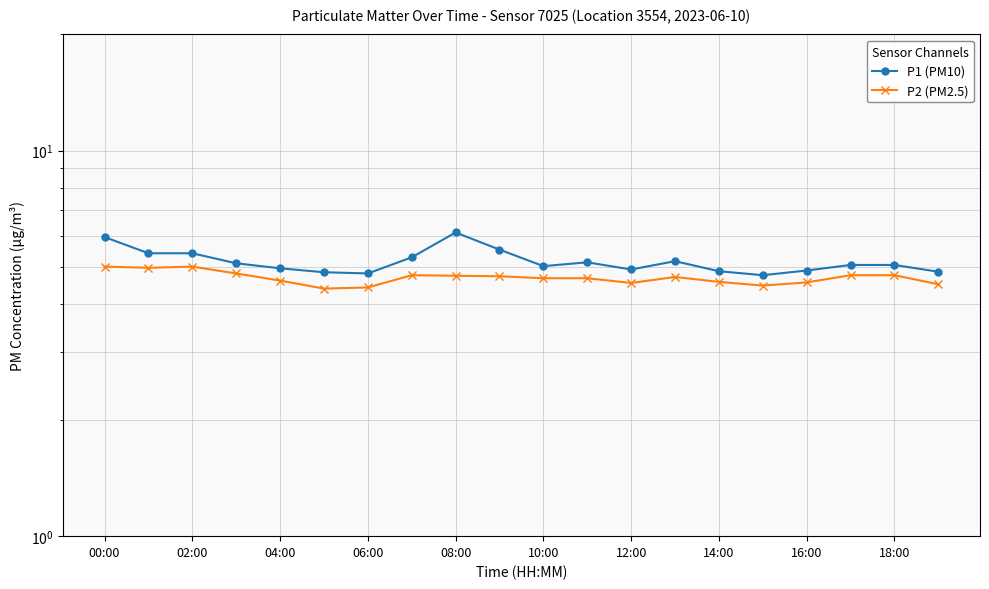

Count the number of categories in the chart.

20